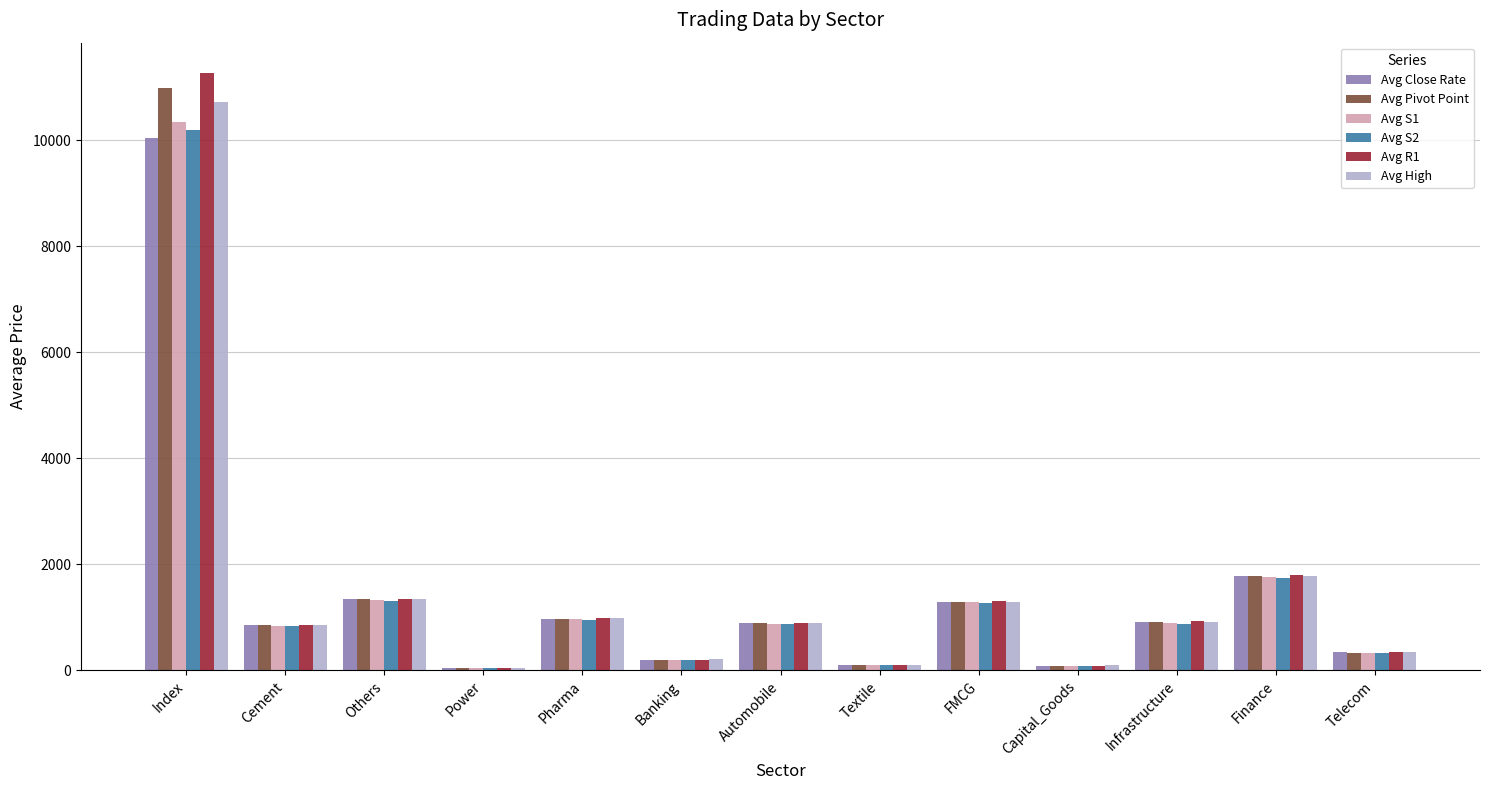

What is the highest value of the Avg High series?

10731.0